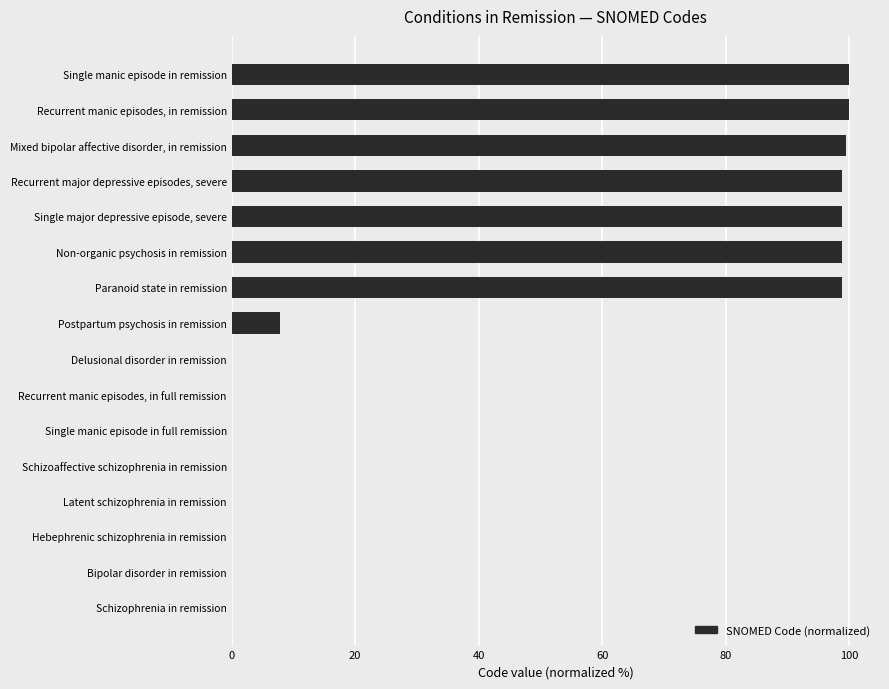

What is the sum of all values?

702.4